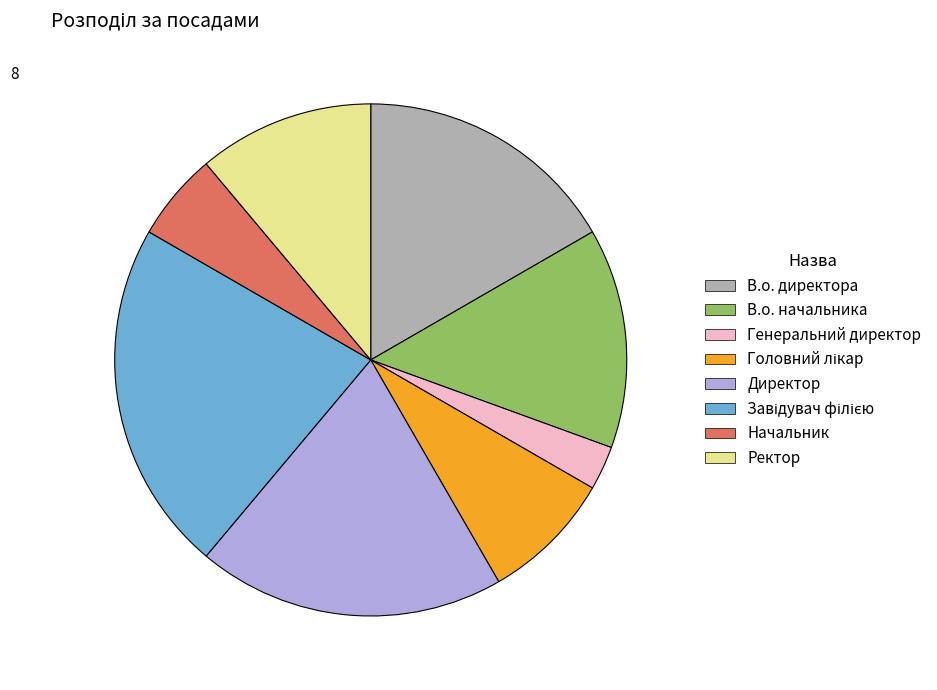

Between Ректор and В.о. директора, which is larger?

В.о. директора